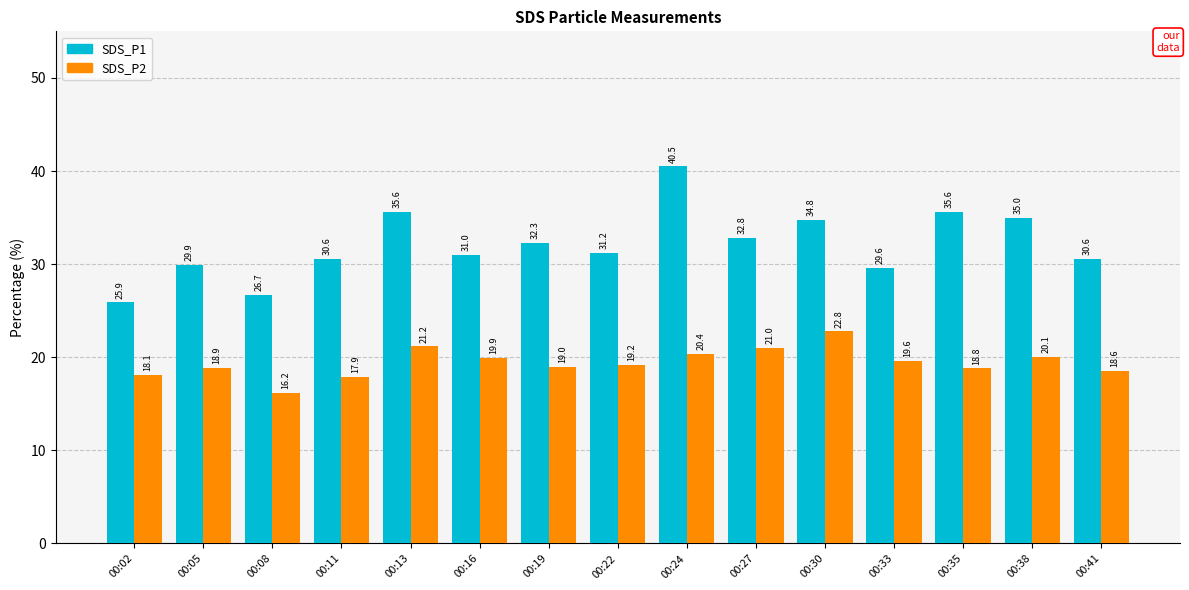

What is the maximum value shown in the chart?

40.5